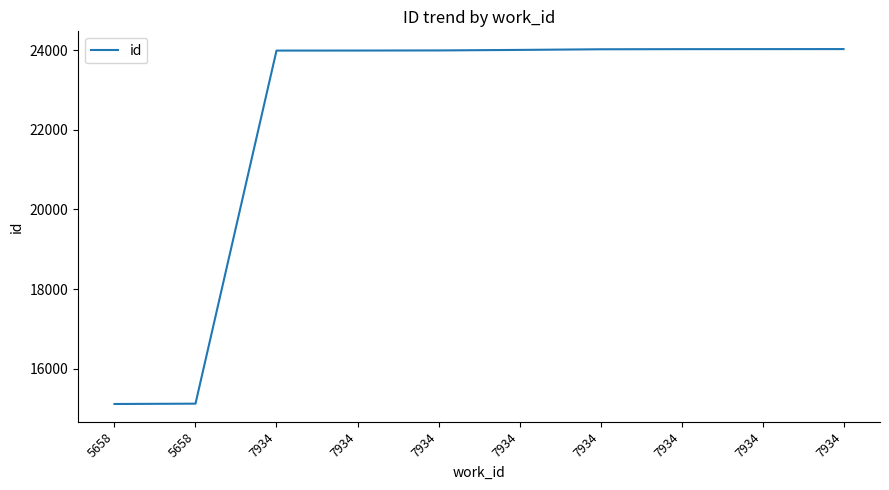

Does the chart have visible grid lines?

No